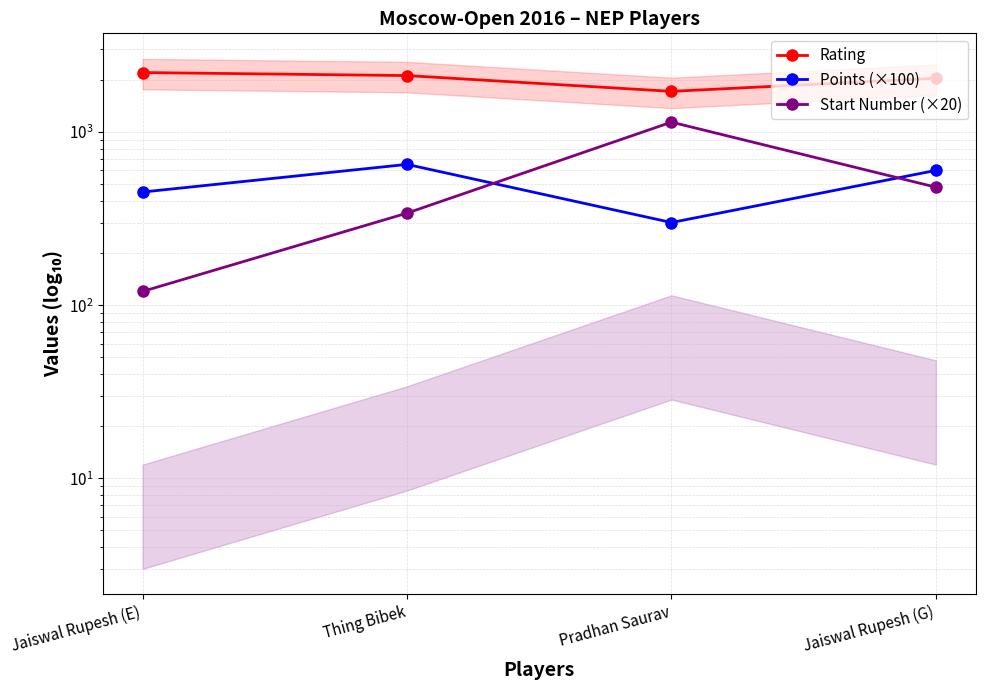

Where do Start Number (×20) and Points (×100) first cross each other?

Thing Bibek and Pradhan Saurav